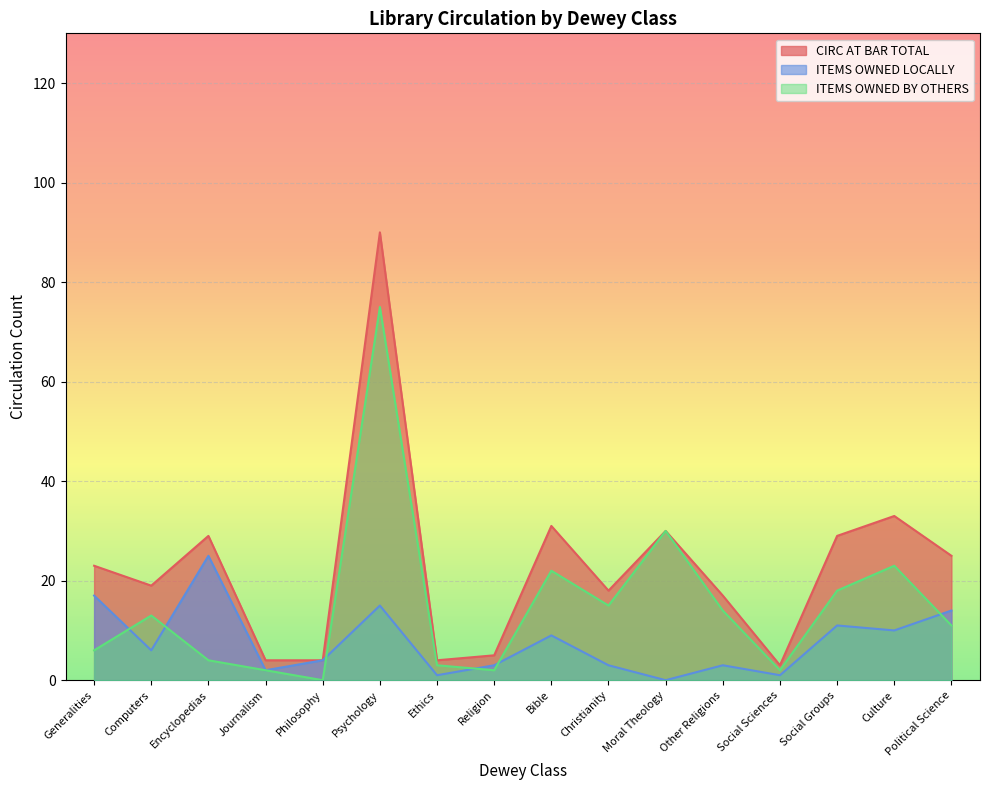

Does the chart display data point markers on the line(s)?

No